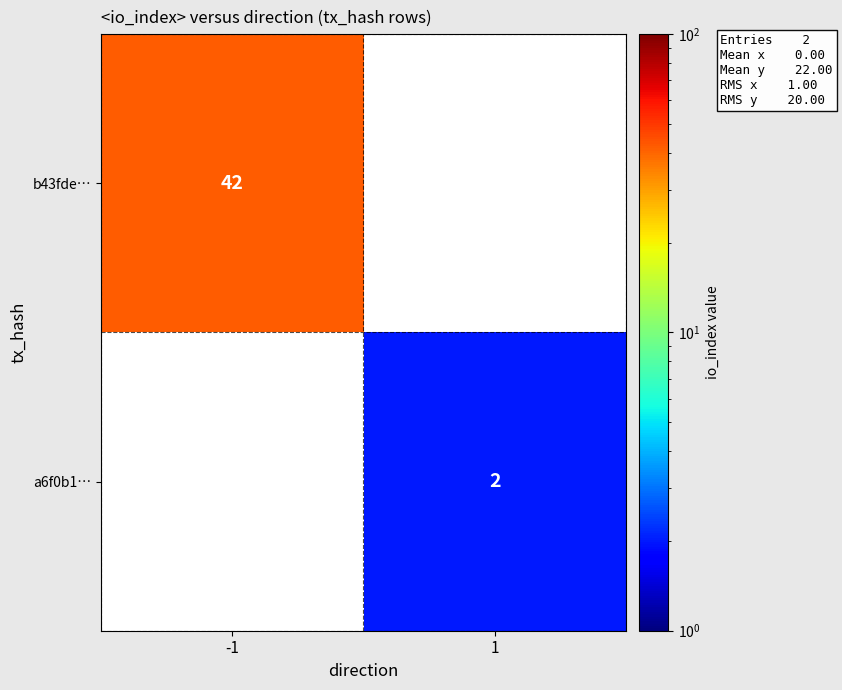

The a6f0b1… series shows 1 at 1. True or false?

False